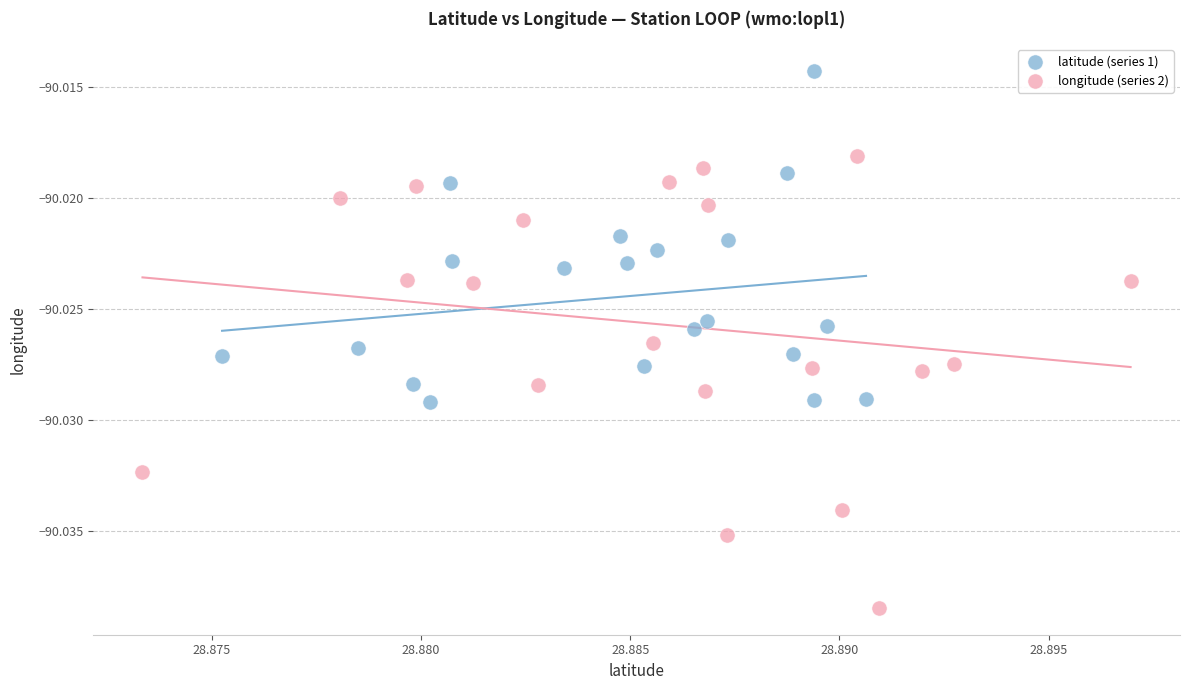

Which series reaches the minimum Y coordinate?

longitude (series 2)